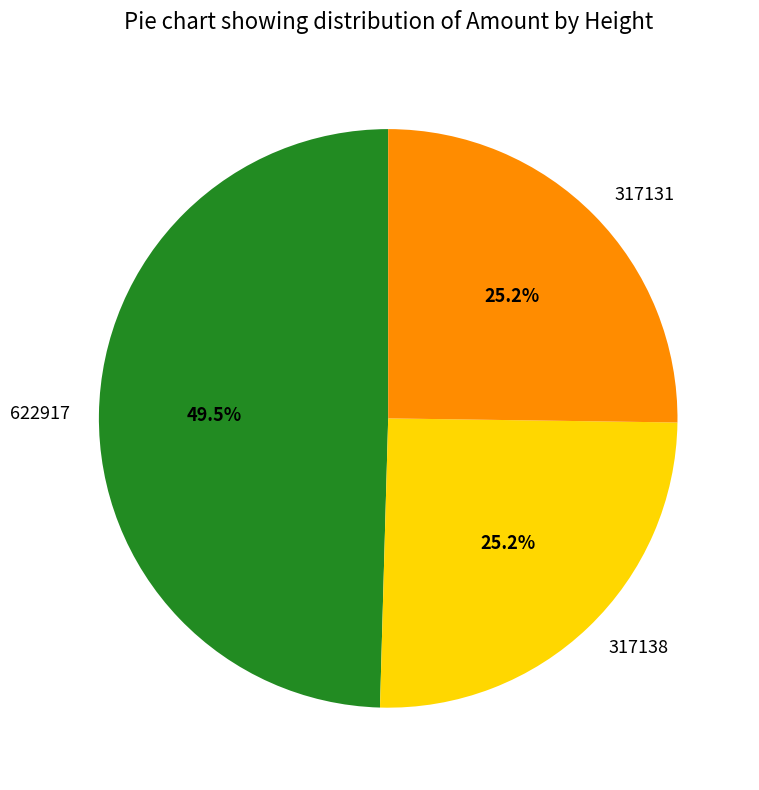

Which has a higher value, 622917 or 317131?

622917